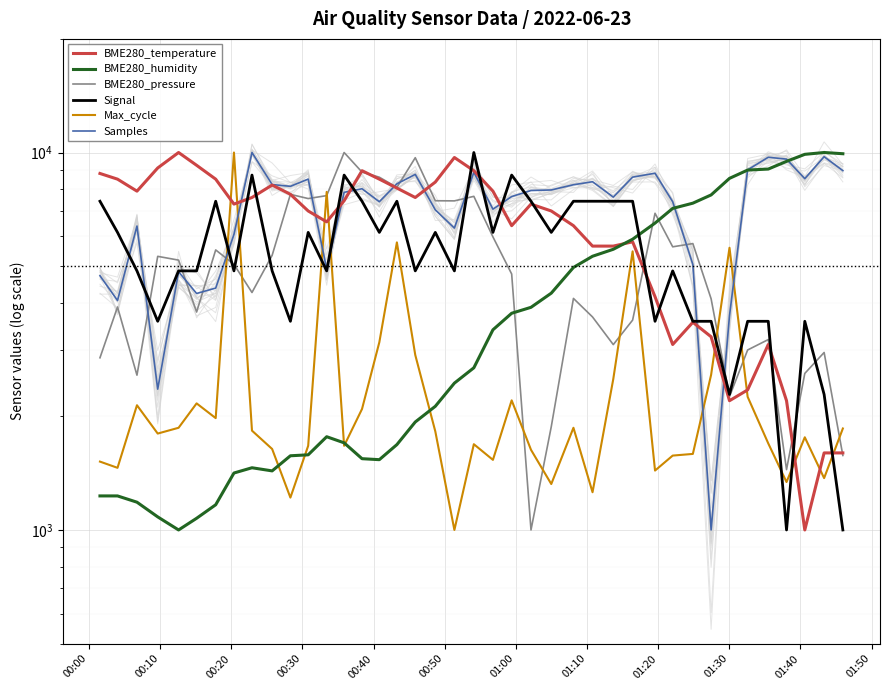

How many times do BME280_pressure and Samples cross each other?

10